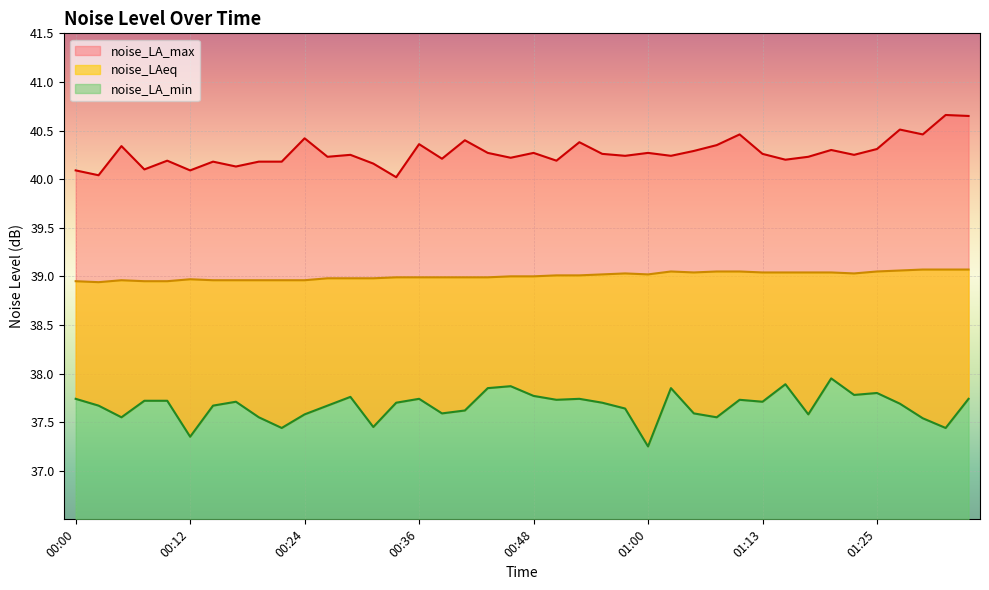

At which category is the sum across all series the highest?

01:35